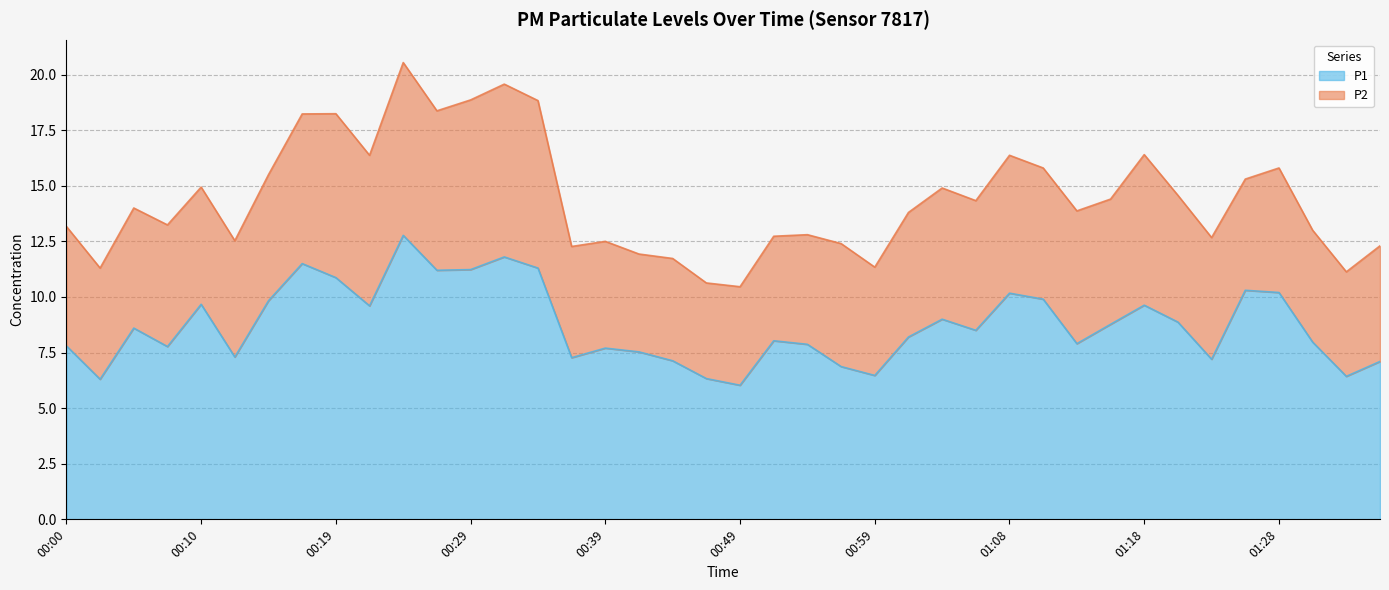

How many interior local valleys (lower than both neighbors) does the data have?

12